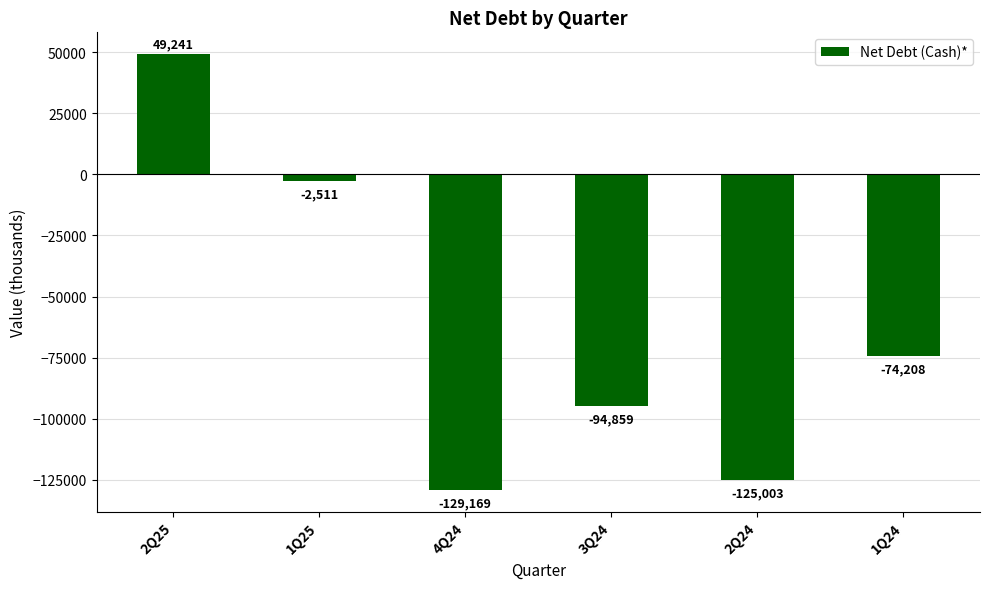

What is the difference between the maximum and minimum values?

178410